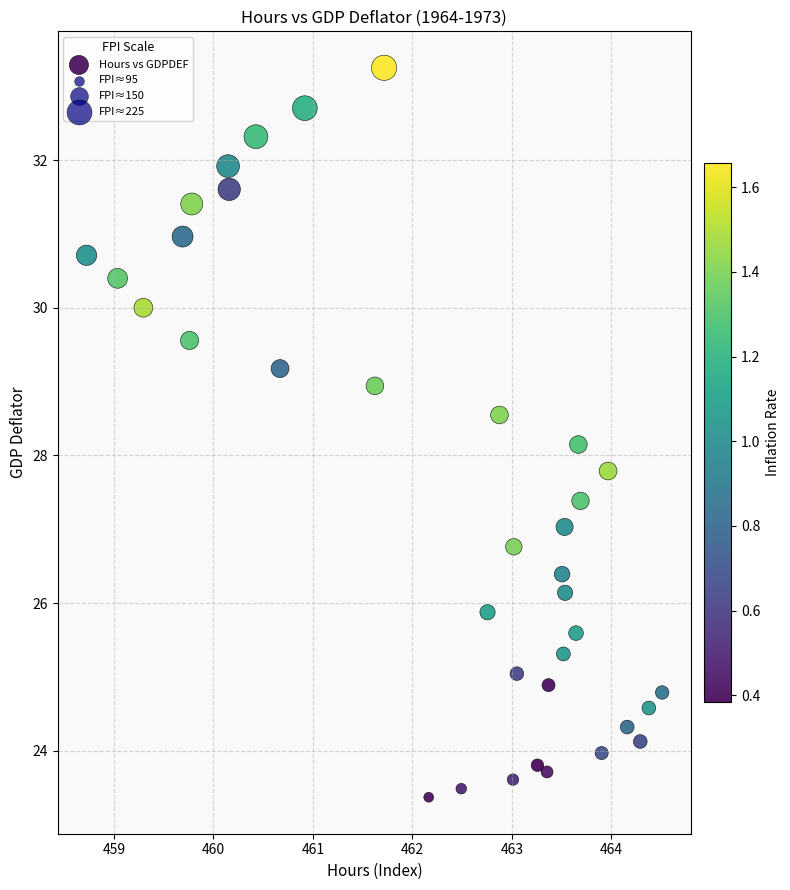

What is the range of Y values (max minus min)?

9.9